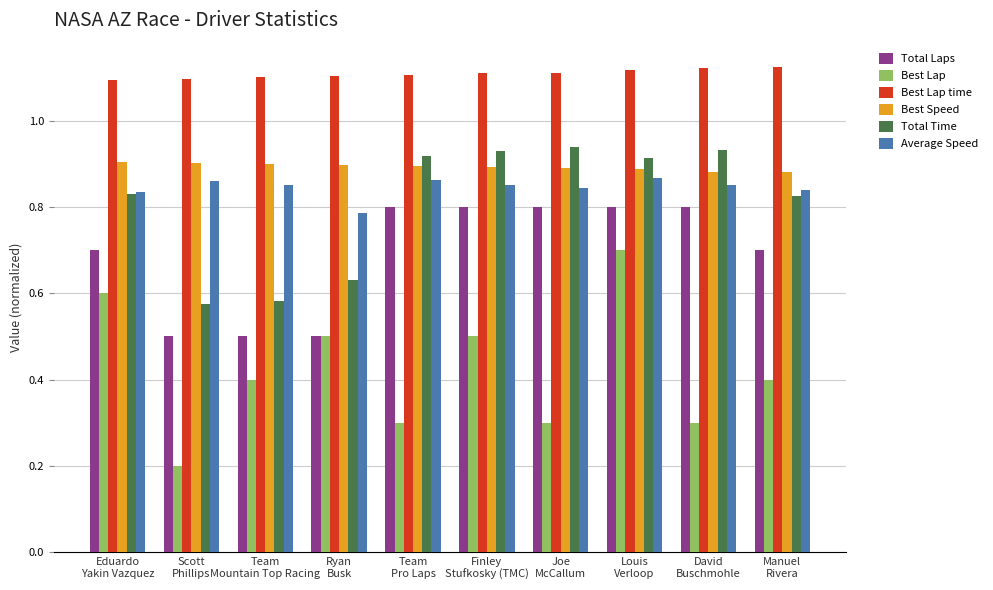

What is the maximum value for Best Lap?

0.7